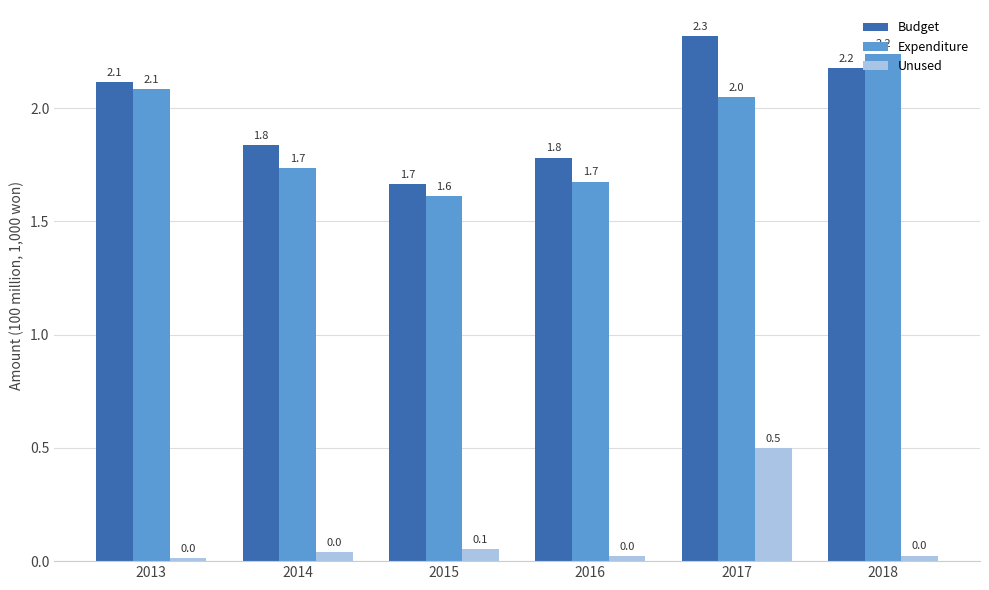

How many bars are there in each group?

3